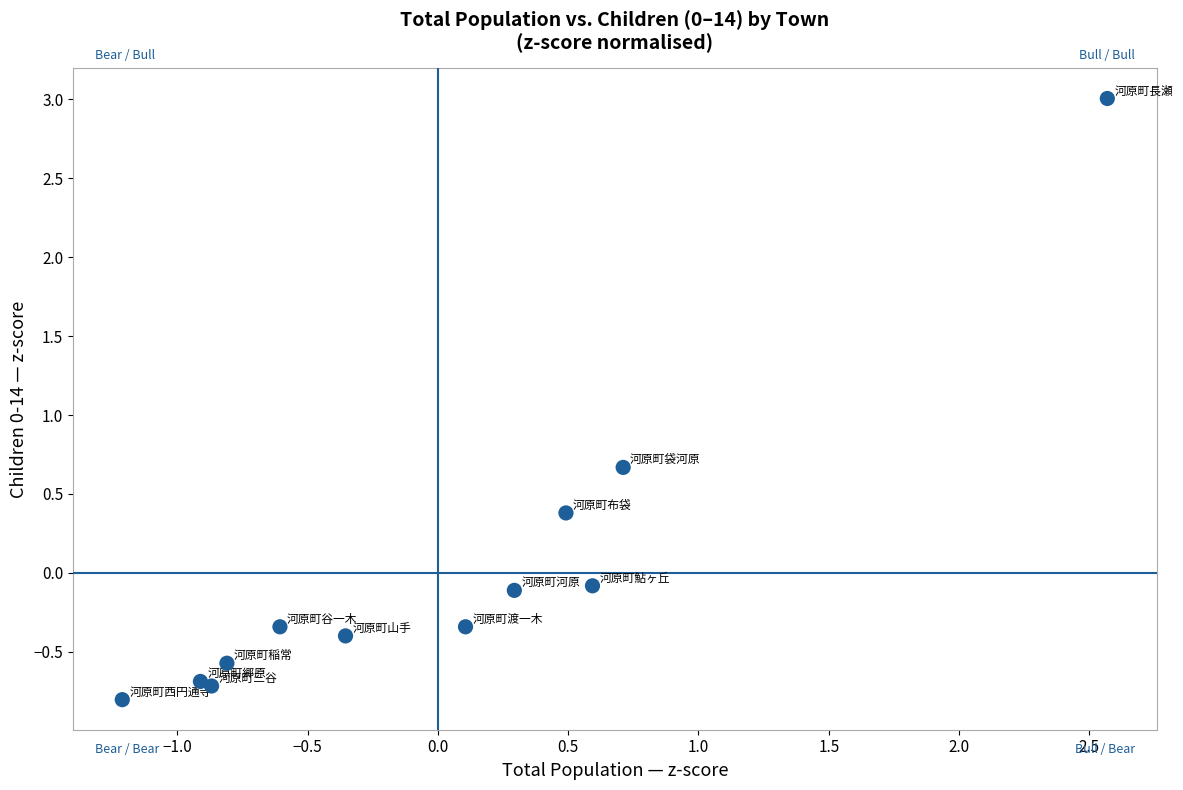

What Y value in the scatter plot is closest to 1?

0.7